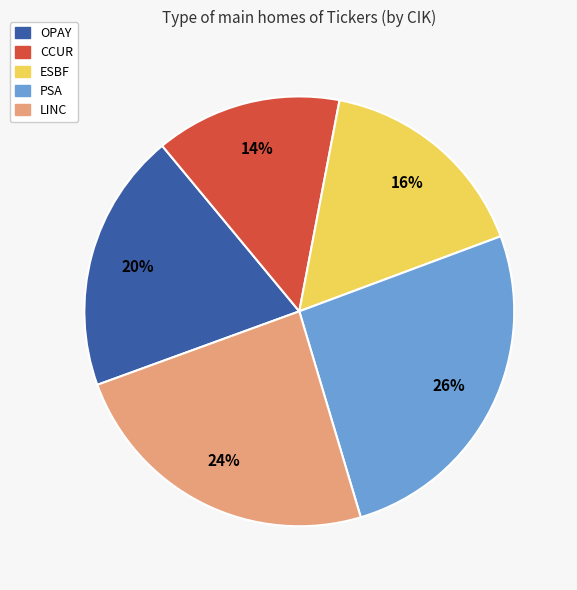

To the nearest percent, what is the combined percentage of ESBF and LINC?

40%